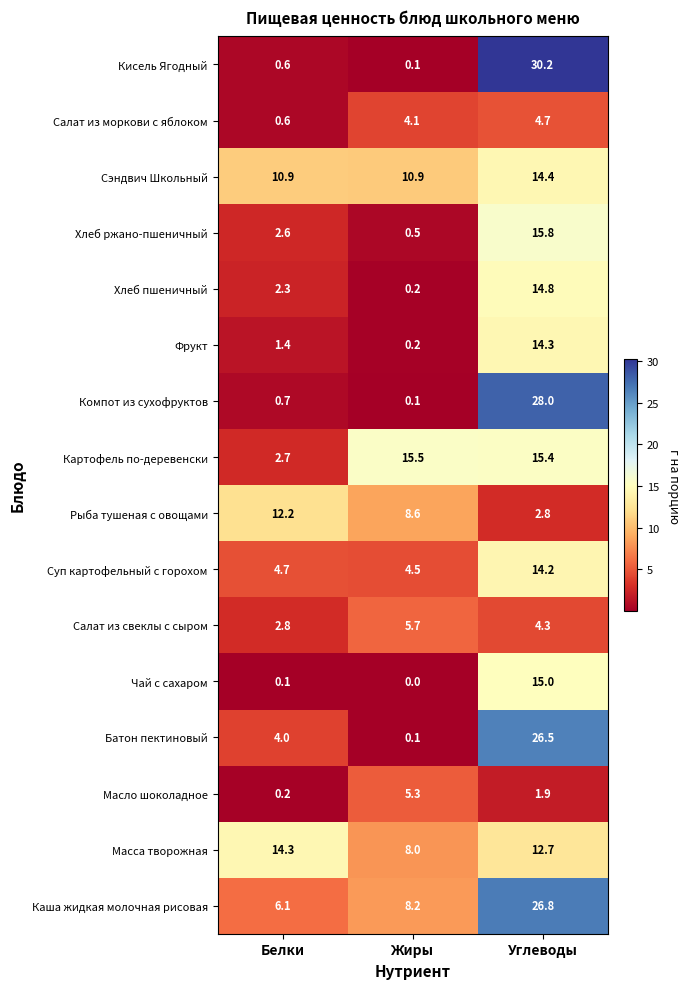

How many values in the Фрукт series exceed 1?

2